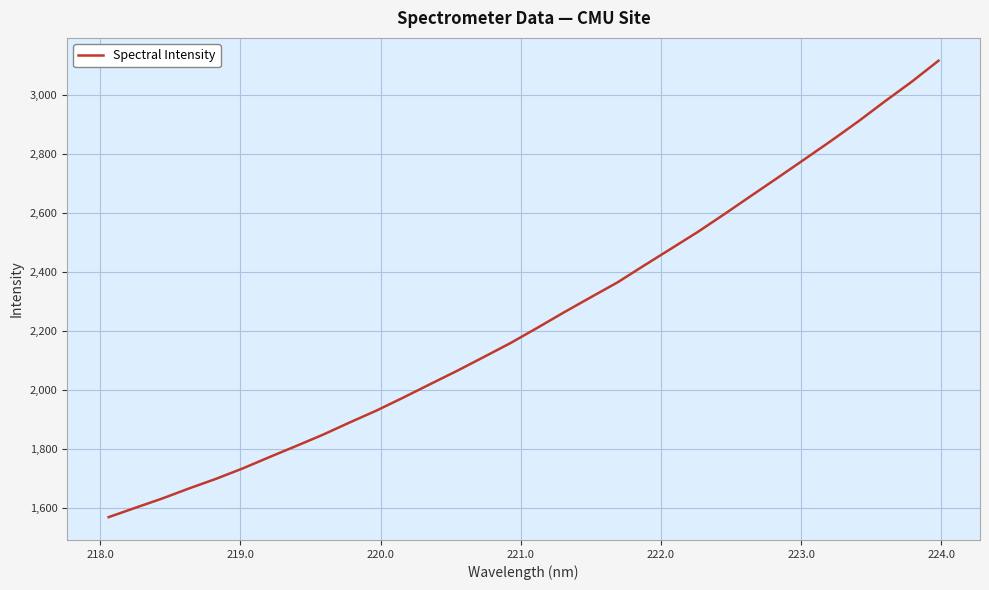

How many lines are shown in the chart?

1